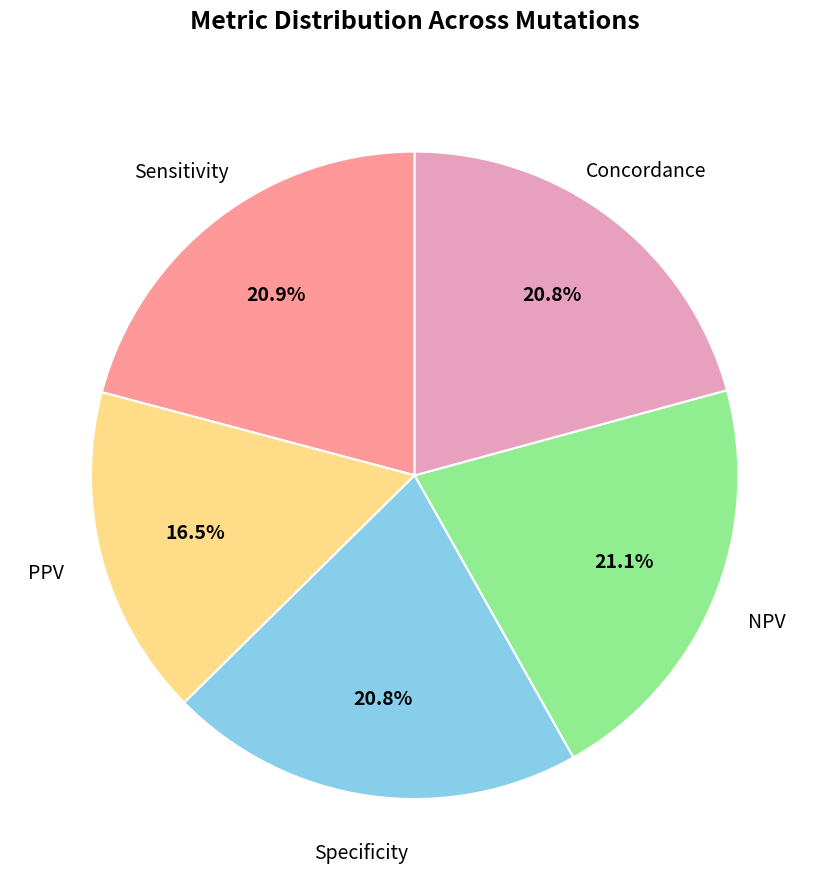

Count the number of slices in the pie.

5